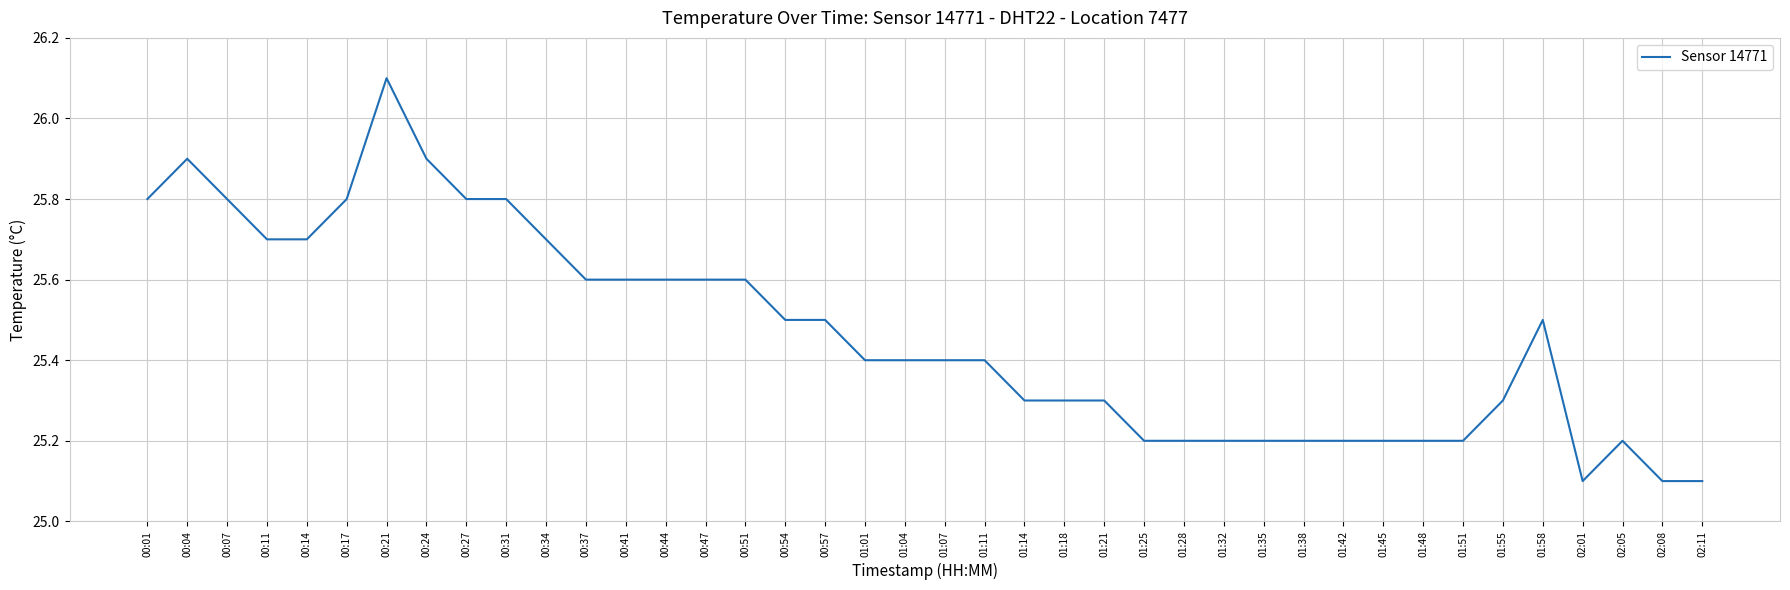

What is the difference between the maximum and minimum values?

1.0